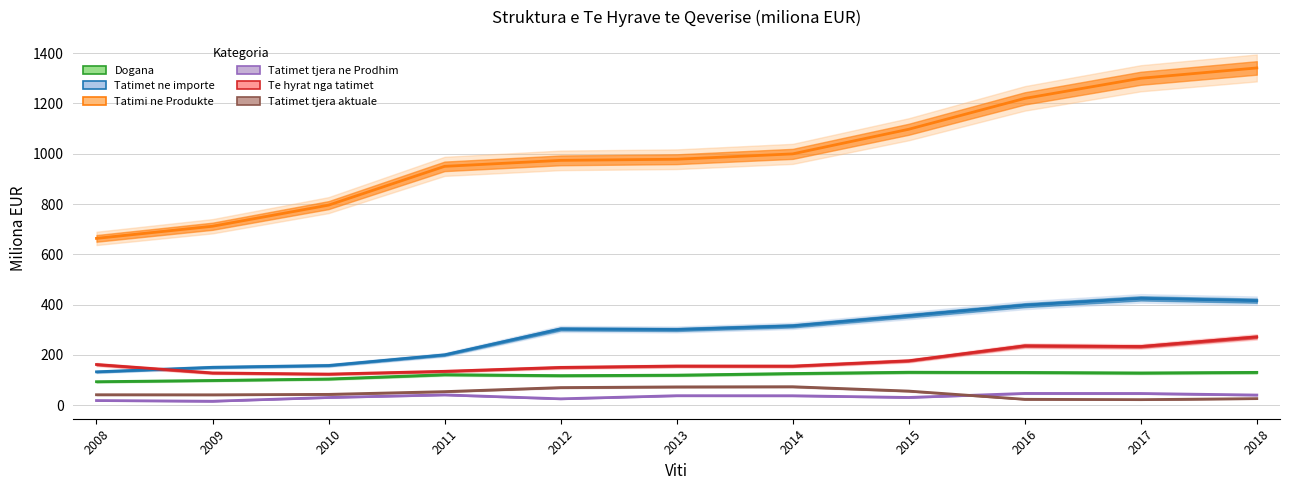

How many data points in Tatimi ne Produkte are above 978?

6